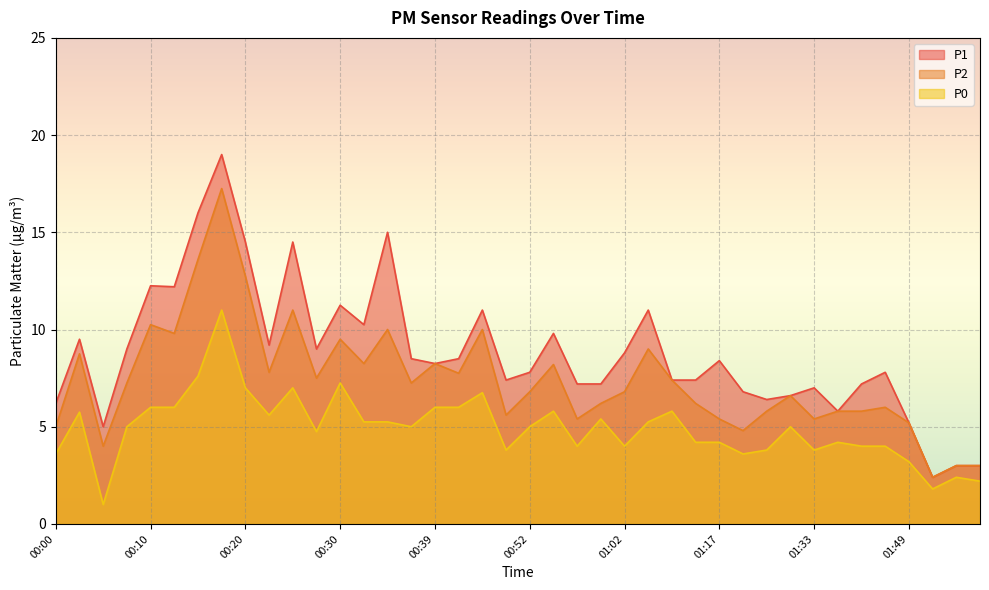

What value does the P2 series have at 00:54?

8.2